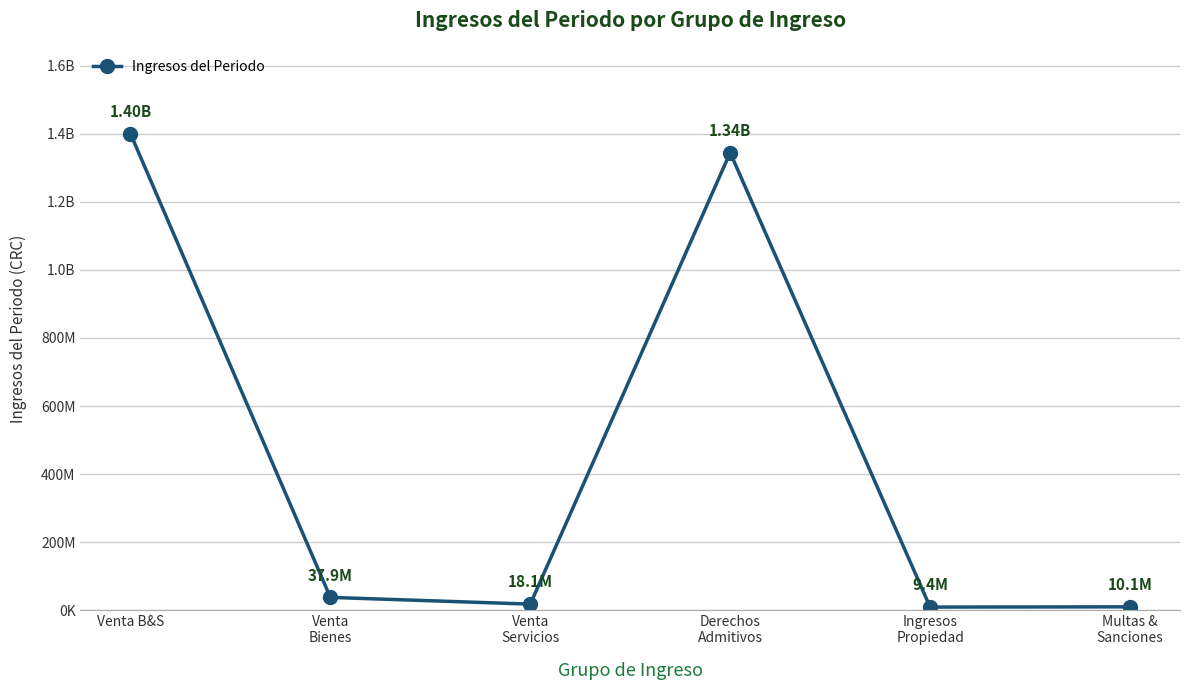

At which label is the value closest to 704786605?

Derechos
Admitivos